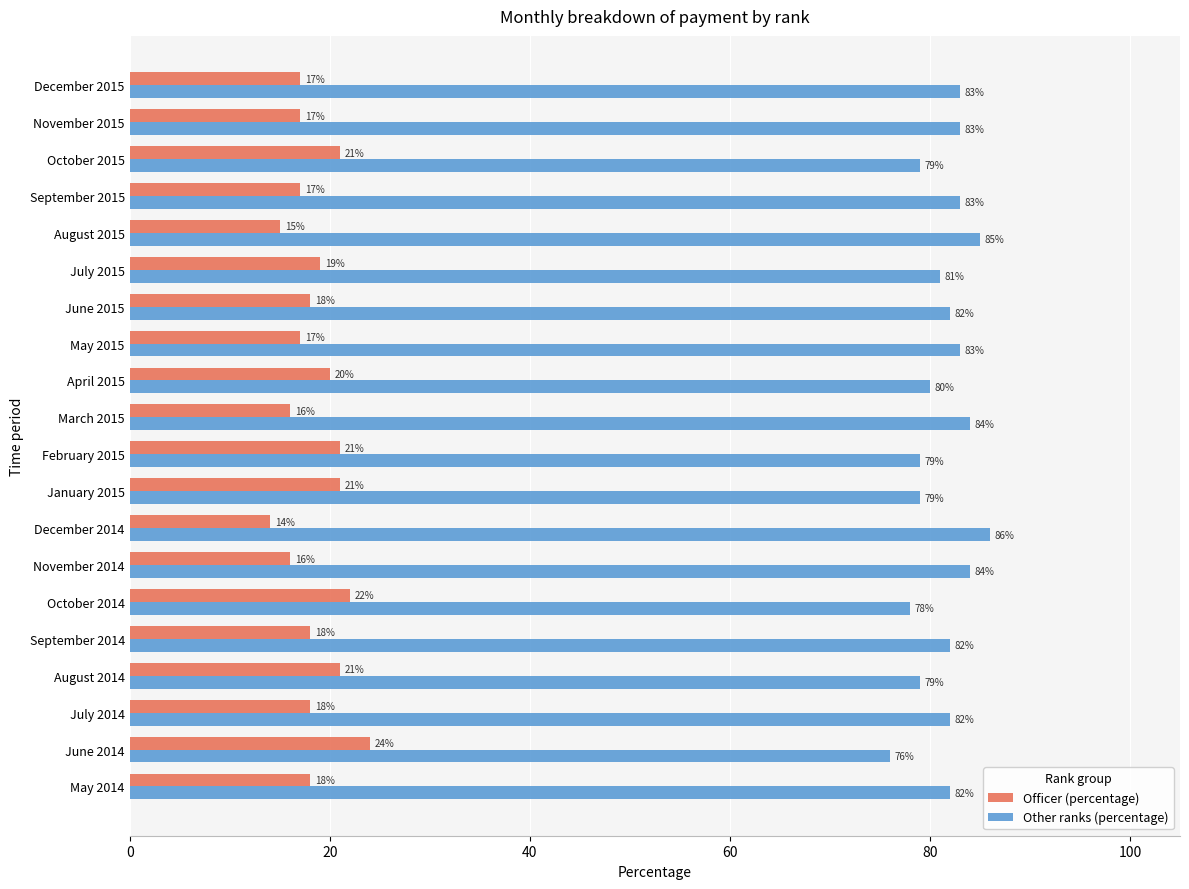

Which series has the largest total across all categories?

Other ranks (percentage)